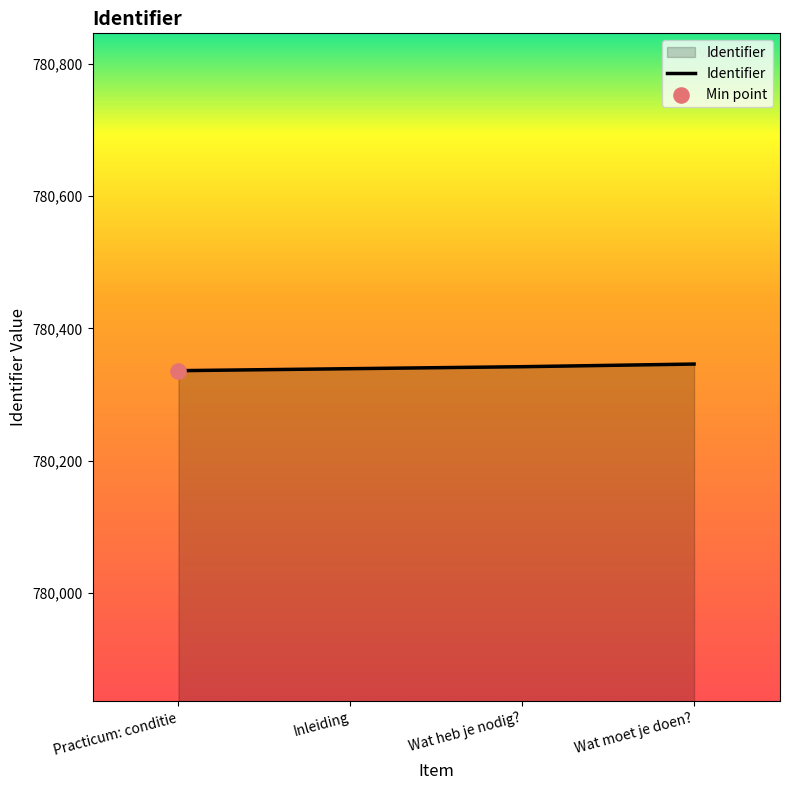

What is the ratio of the value at Wat heb je nodig? to the value at Inleiding?

1.0